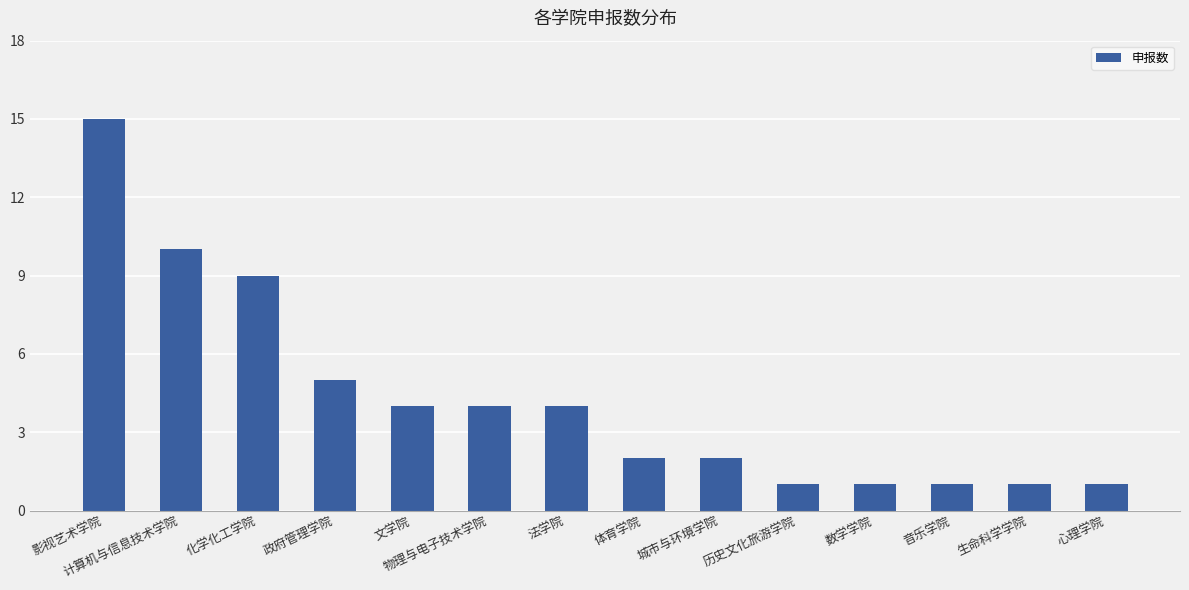

What is the average value?

4